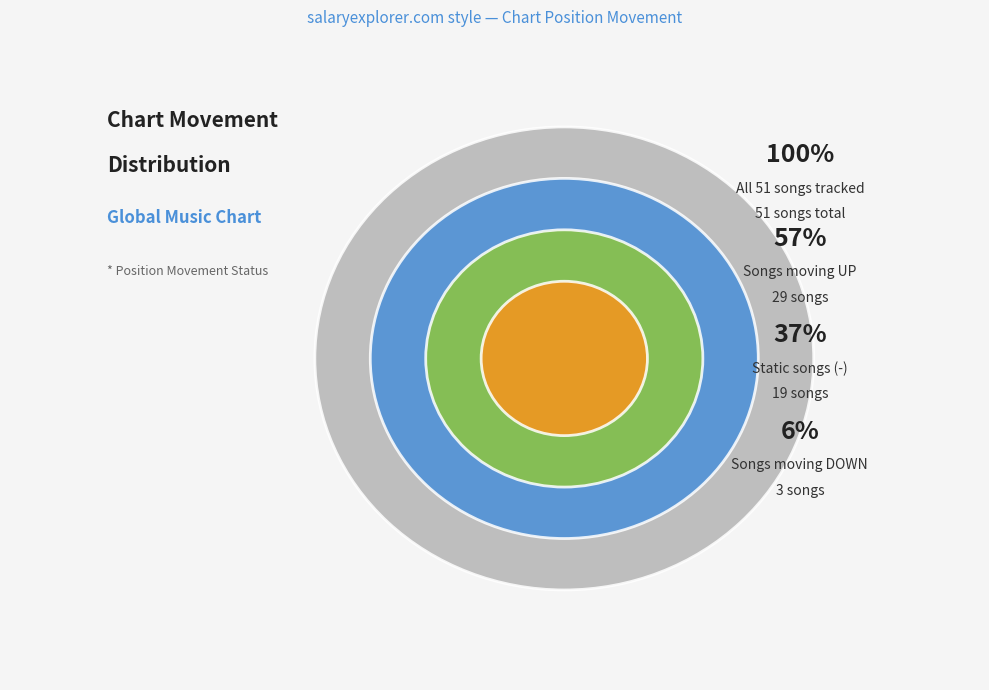

How many slices are in this pie chart?

3